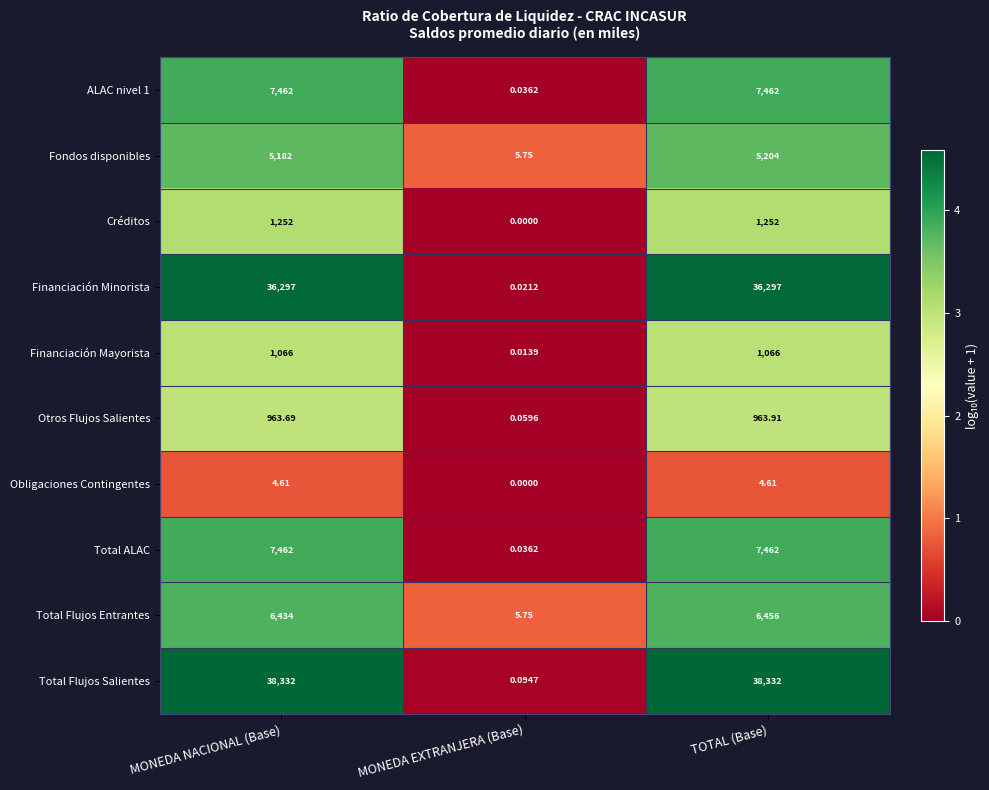

Which series has the widest spread of values?

Total Flujos Salientes